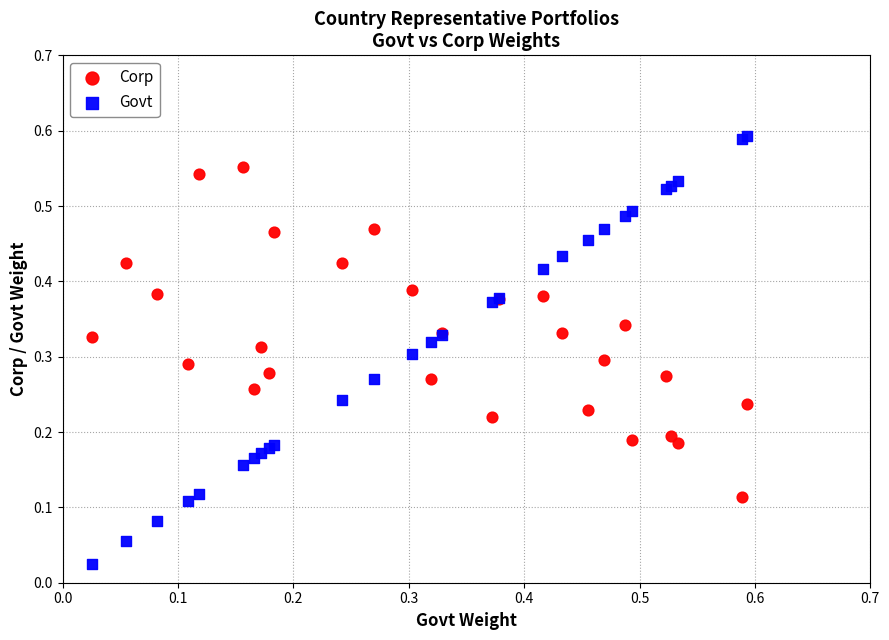

Which series has the widest spread of Y values?

Govt